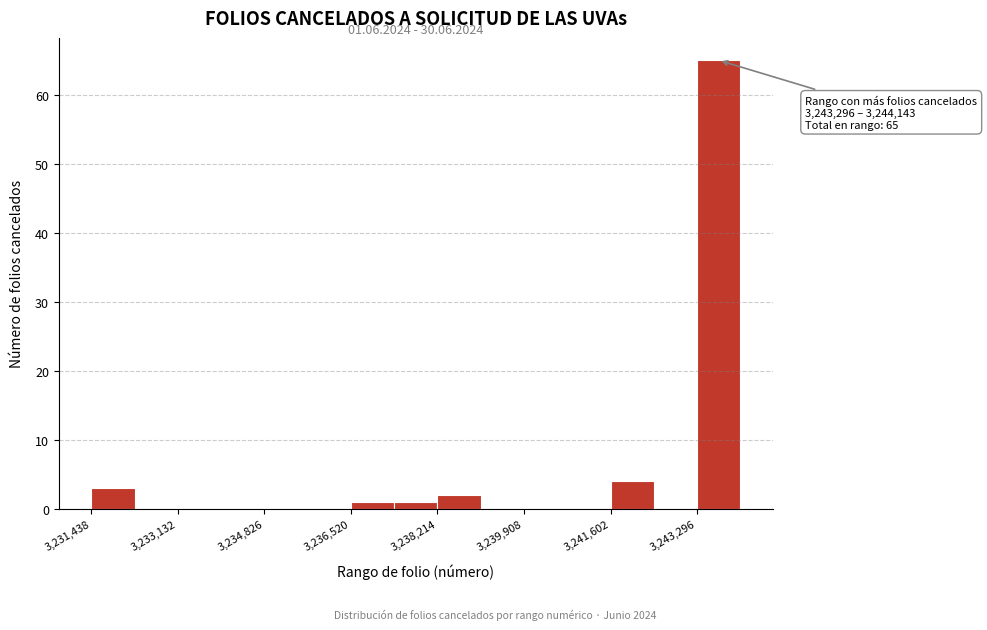

Which range on the x-axis has the tallest bar?

3243200 to 3244200